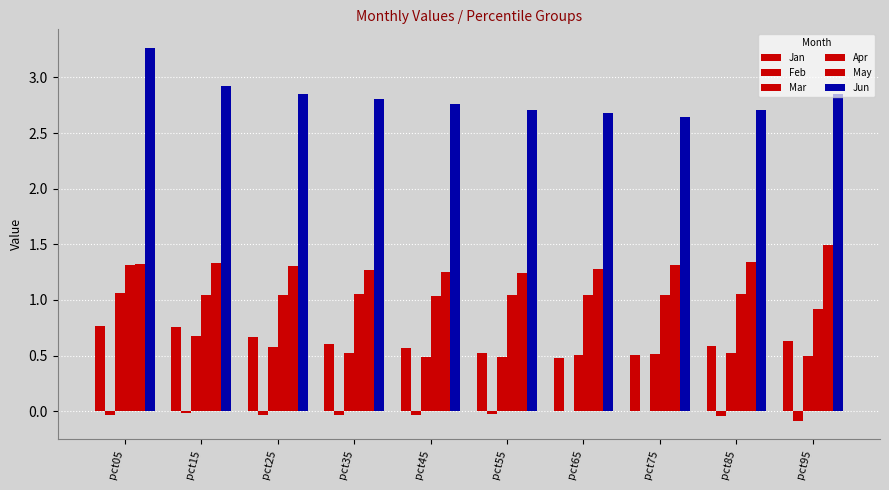

Count the number of data series in this chart.

6